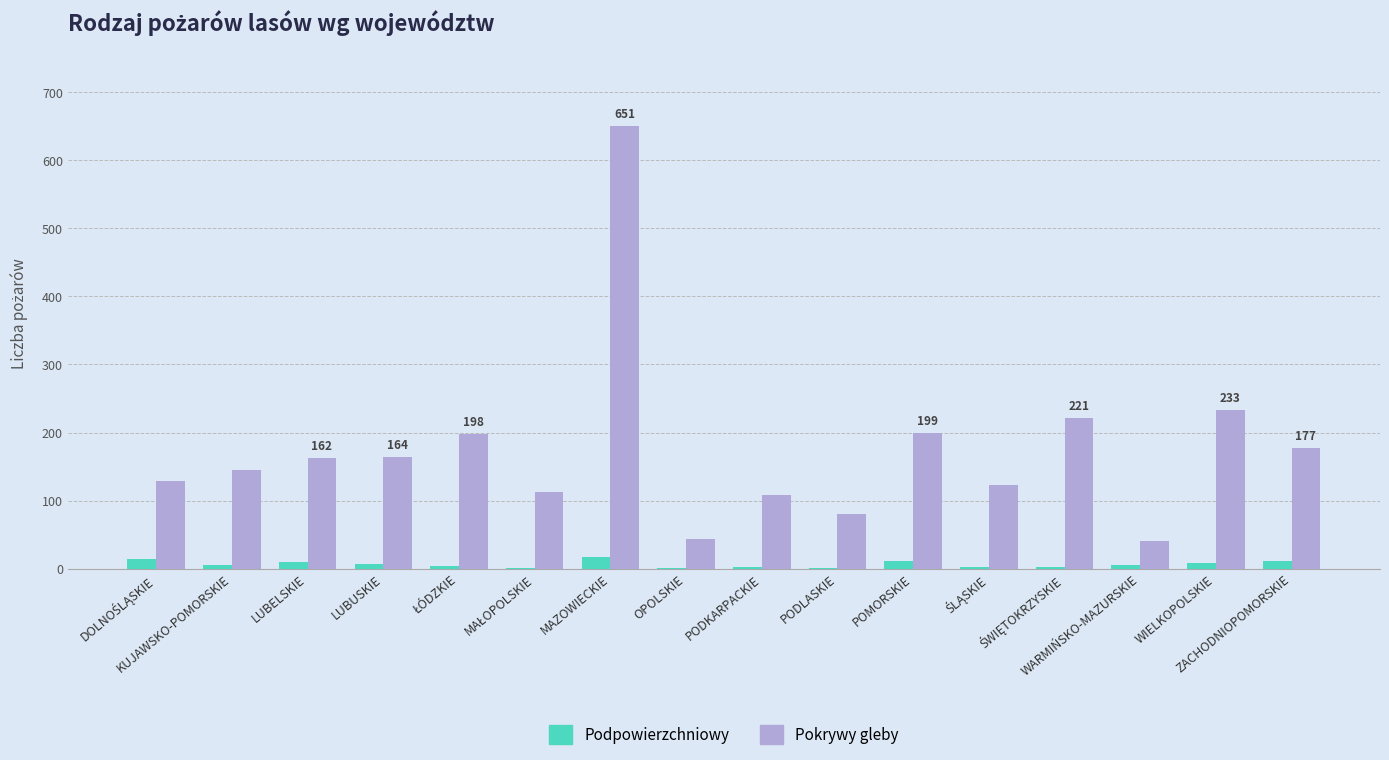

Which series has the widest spread of values?

Pokrywy gleby